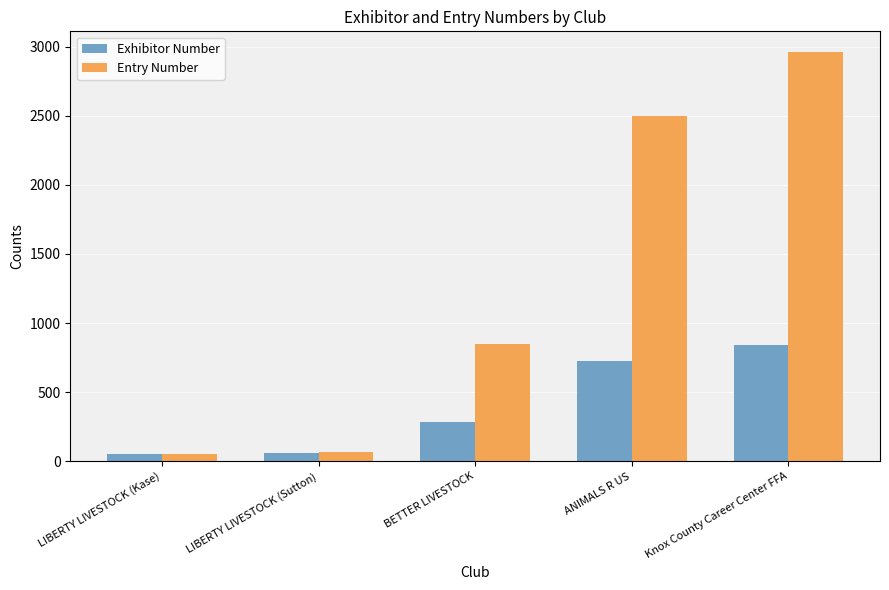

How many distinct data groups are displayed?

2